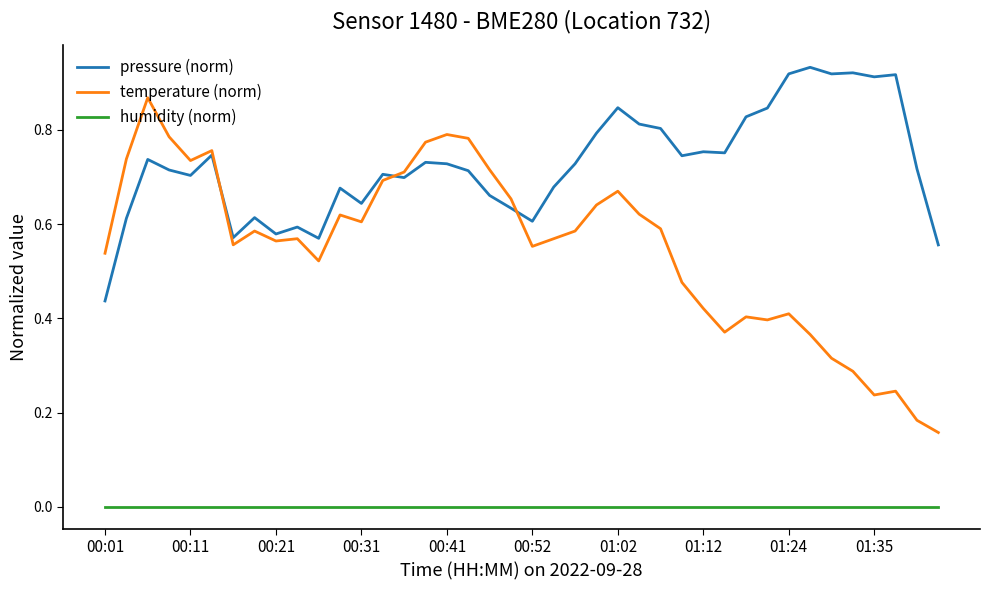

Rank the series by their average value, from lowest to highest.

humidity (norm), temperature (norm), pressure (norm)